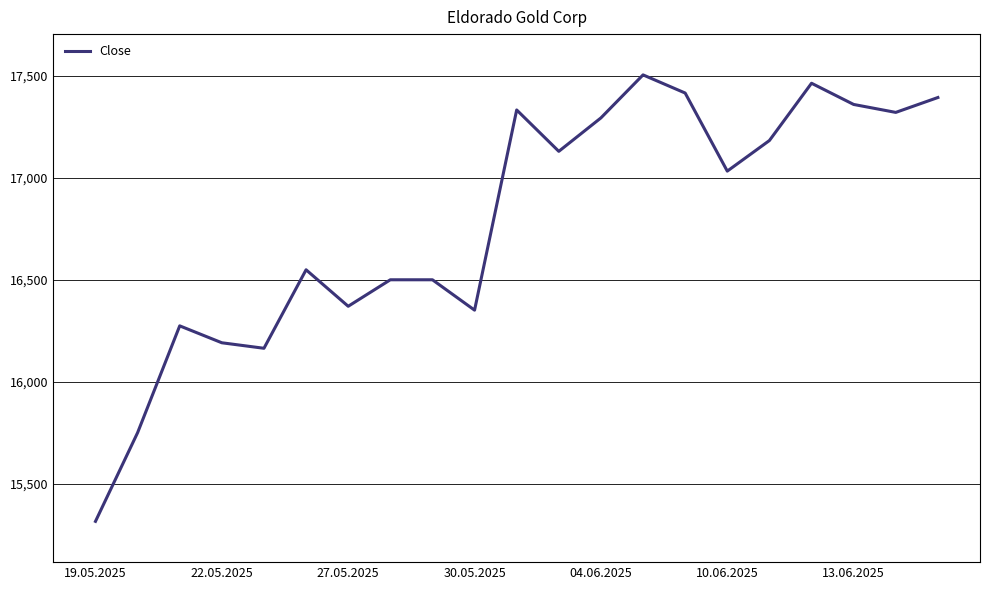

What is the average value?

16781